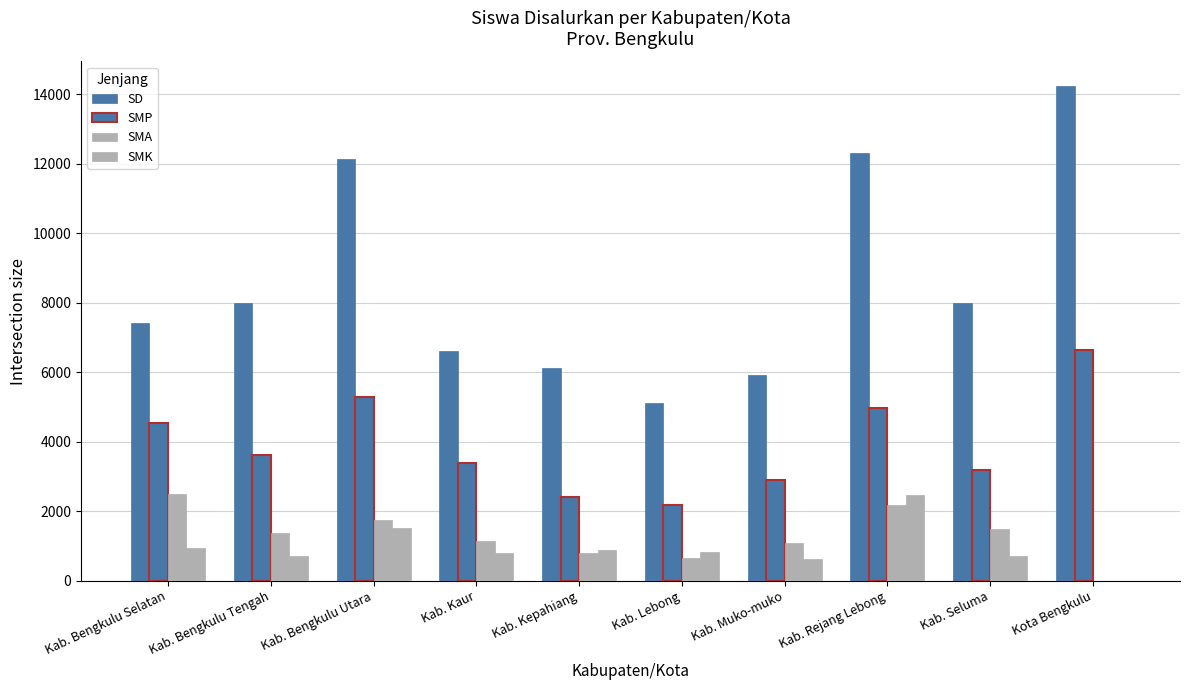

Count the number of categories in the chart.

10